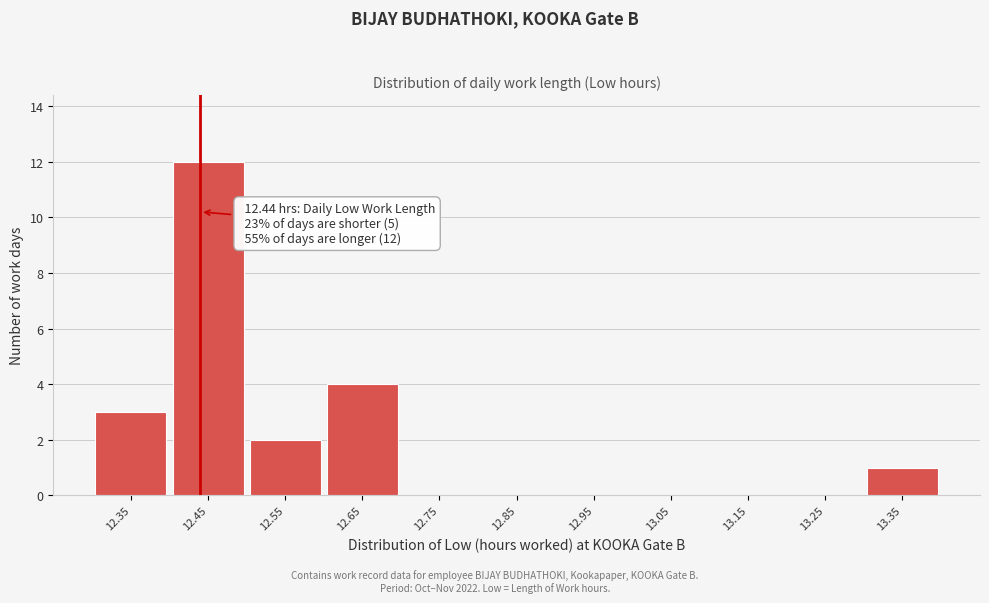

Which range on the x-axis has the tallest bar?

12.4 to 12.5